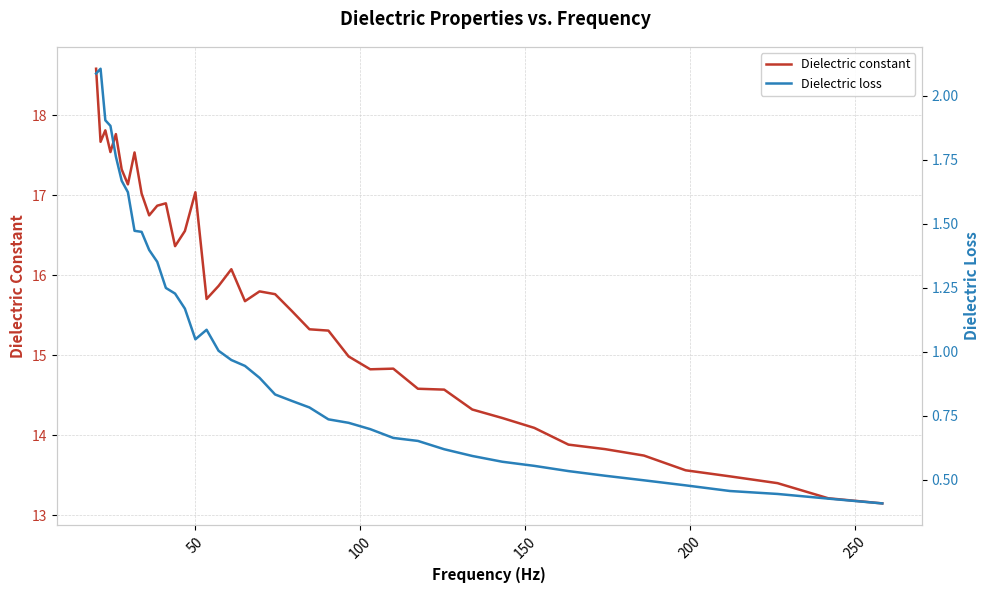

What is the lowest value of the Dielectric constant series?

13.1